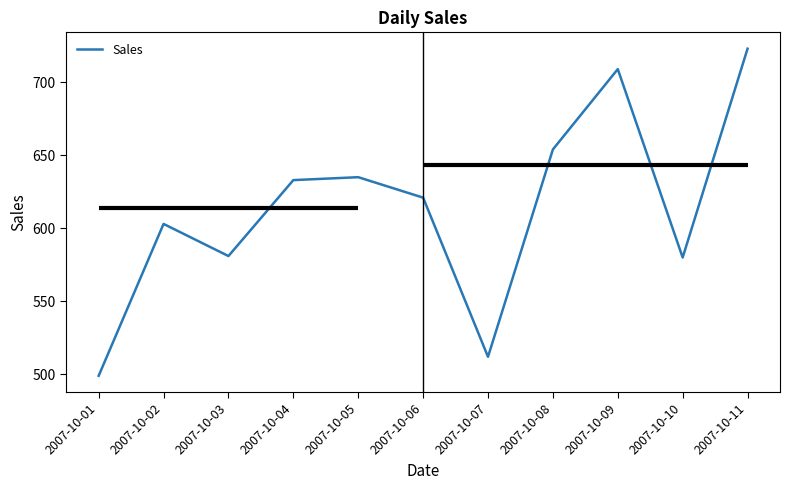

What is the maximum value shown in the chart?

723